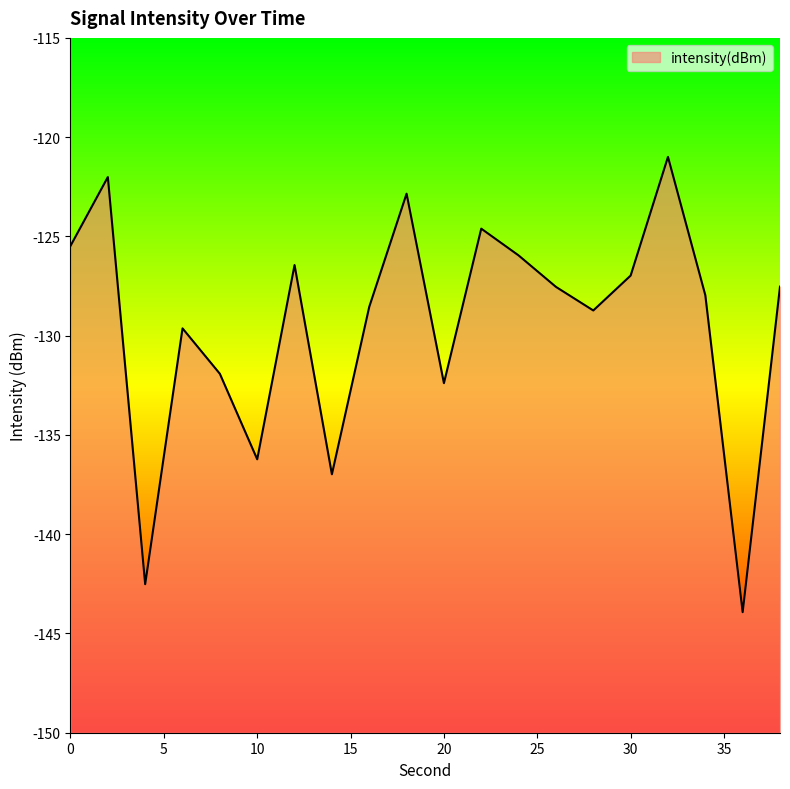

Between 20 and 4, which is larger?

20